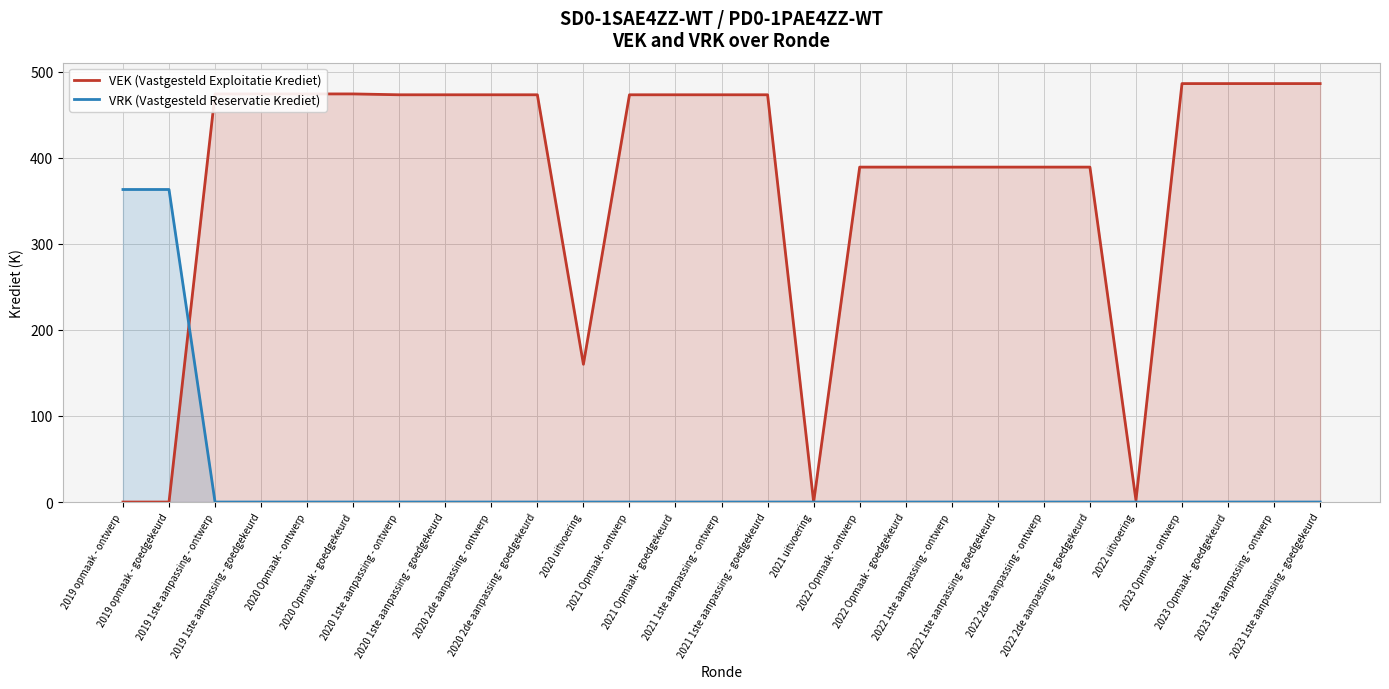

At which category is the sum across all series the highest?

2023 Opmaak - ontwerp